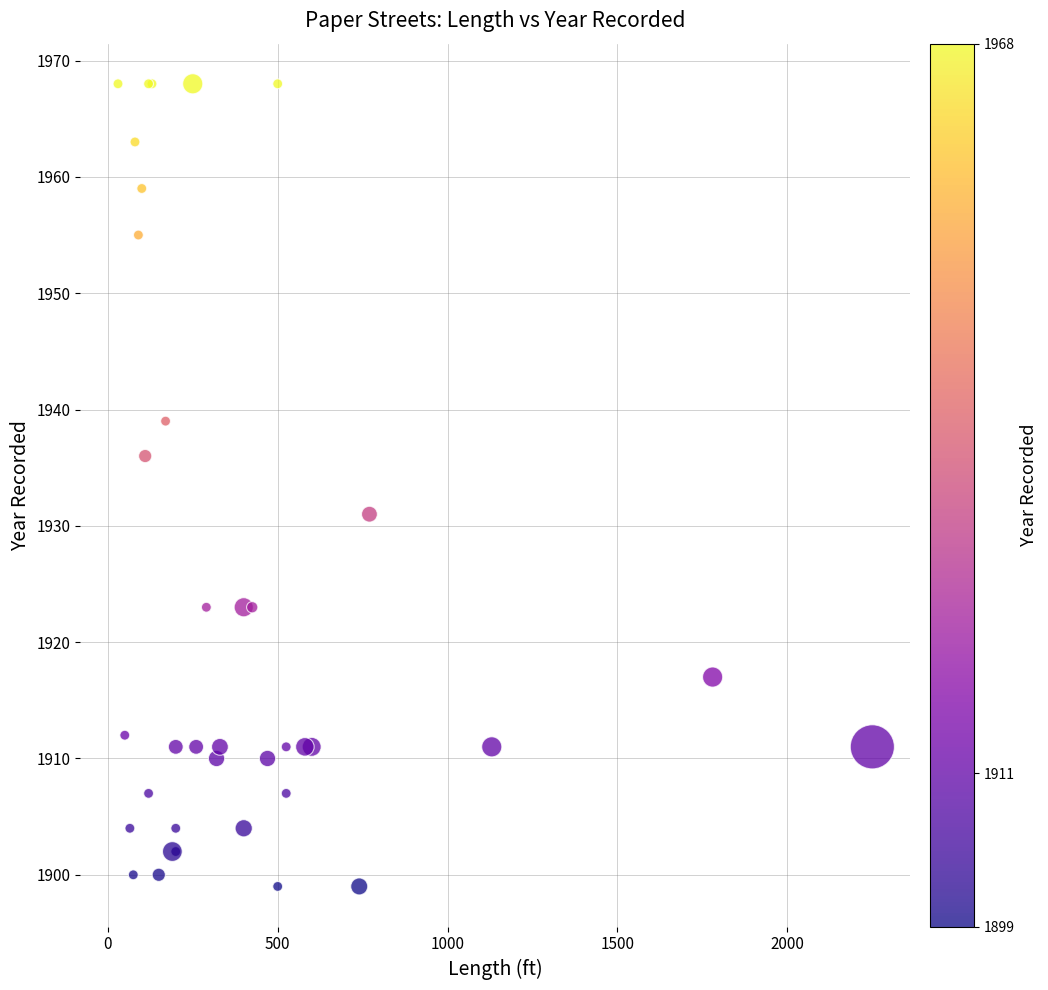

What Y value in the scatter plot is closest to 1933?

1931